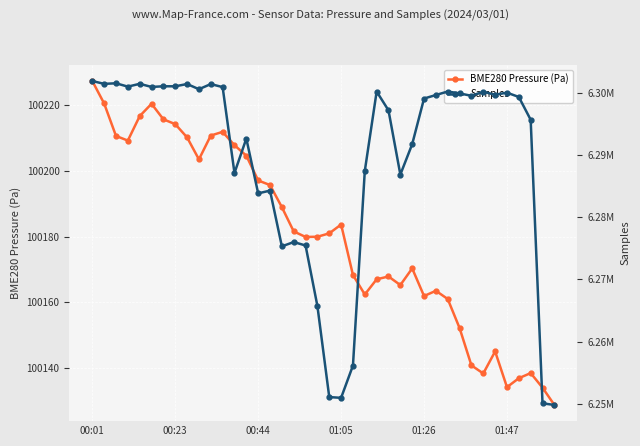

True or false: Samples and BME280 Pressure (Pa) intersect in this chart.

False